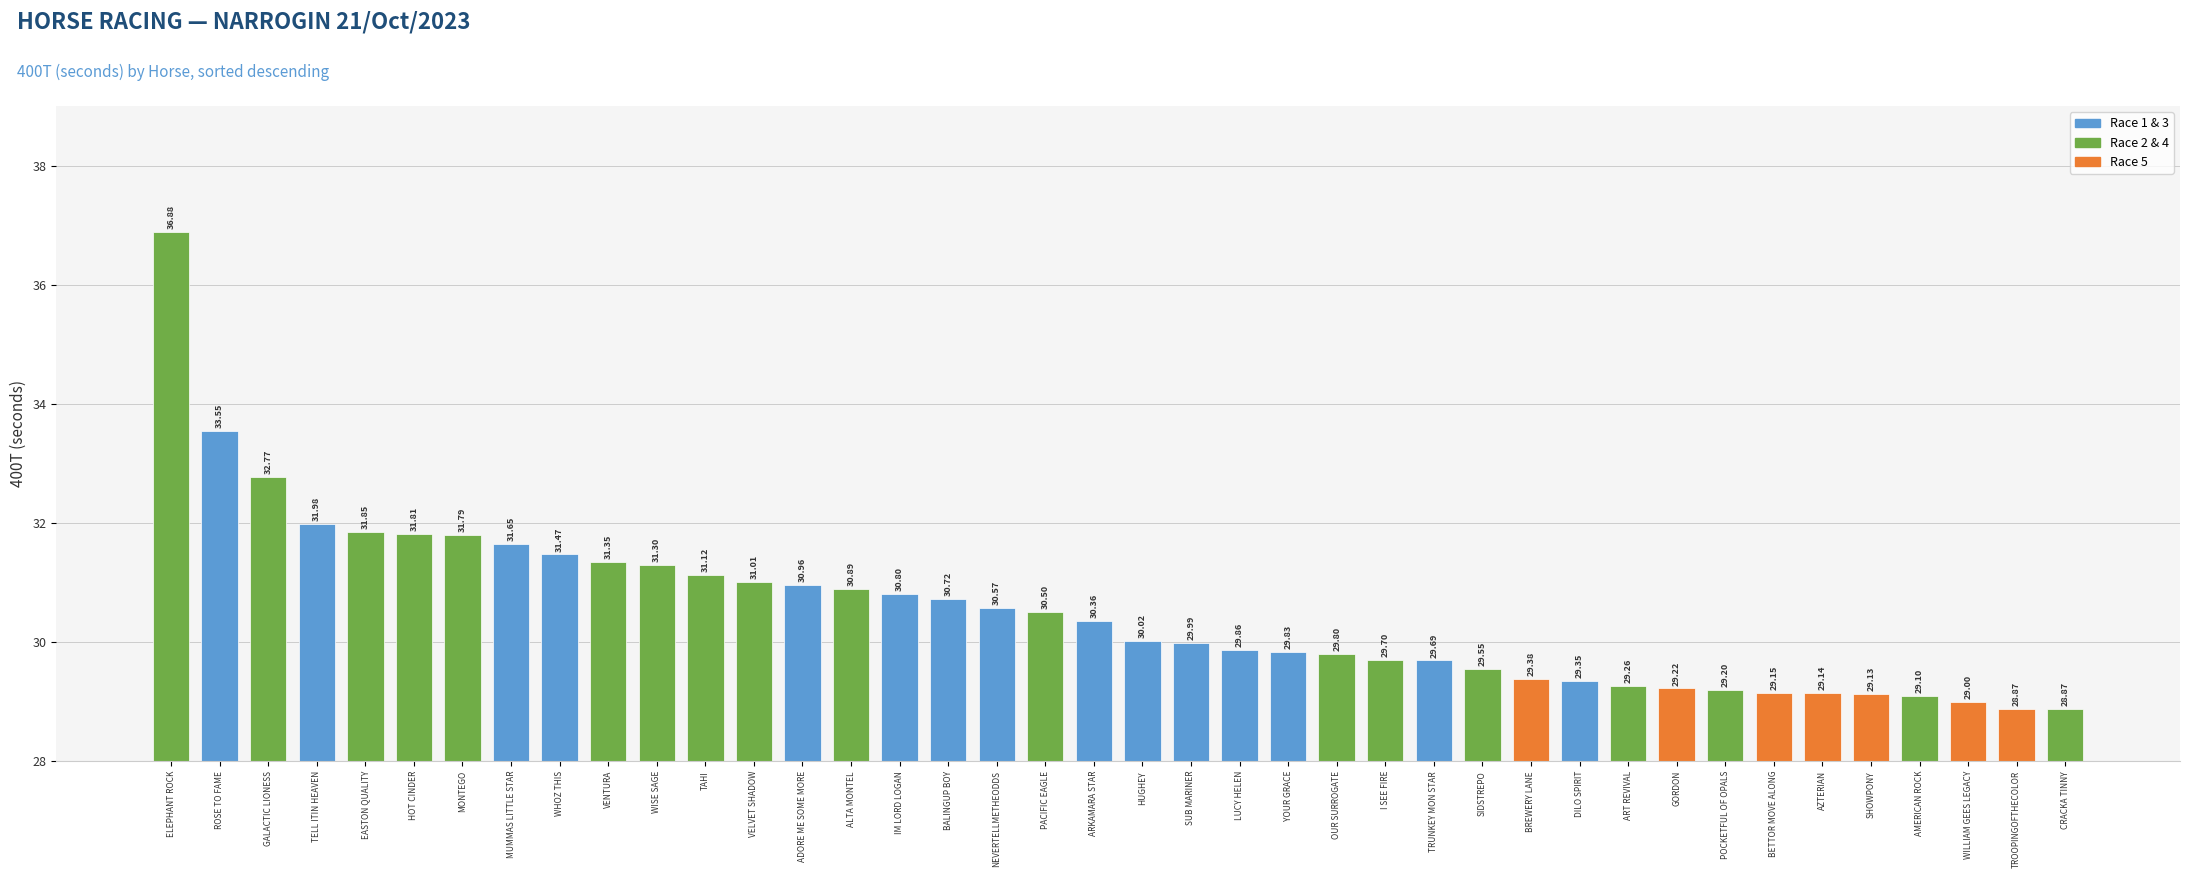

How many values exceed 30?

21